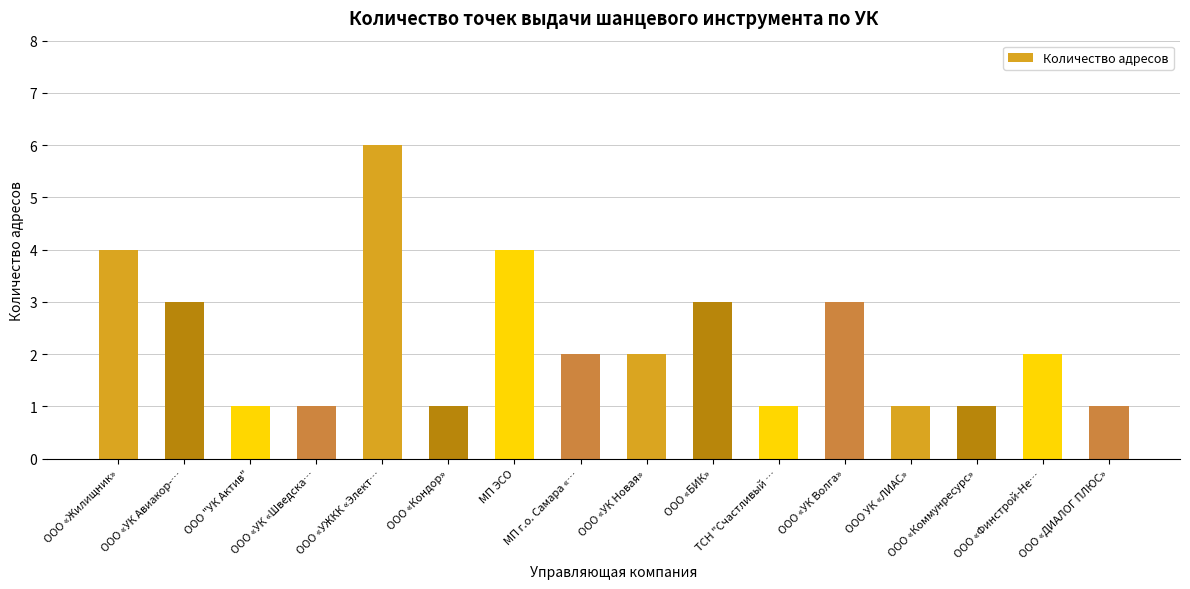

Reading left to right, list all the values displayed in this chart.

ООО «Жилищник»=4	ООО «УК Авиакор-…=3	ООО "УК Актив"=1	ООО «УК «Шведска…=1	ООО «УЖКК «Элект…=6	ООО «Кондор»=1	МП ЭСО=4	МП г.о. Самара «…=2	ООО «УК Новая»=2	ООО «БИК»=3	ТСН "Счастливый …=1	ООО «УК Волга»=3	ООО УК «ЛИАС»=1	ООО «Коммунресурс»=1	ООО «Финстрой-Не…=2	ООО «ДИАЛОГ ПЛЮС»=1